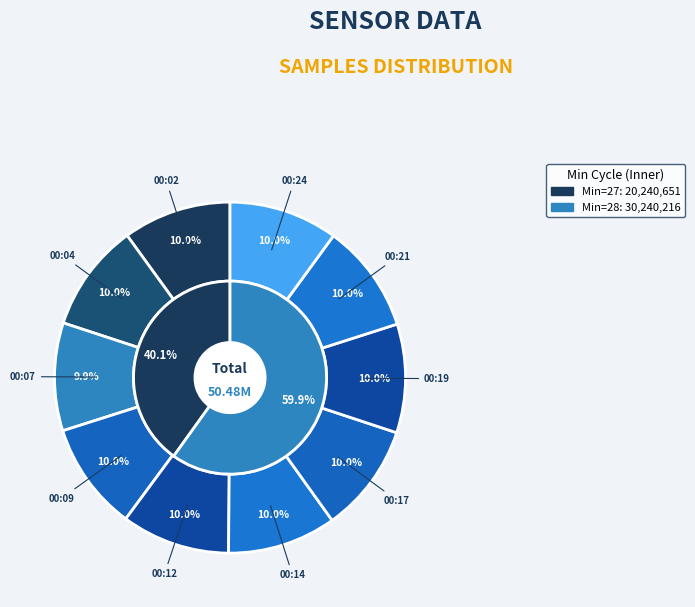

To the nearest percent, what percentage of the pie is 00:21?

10%